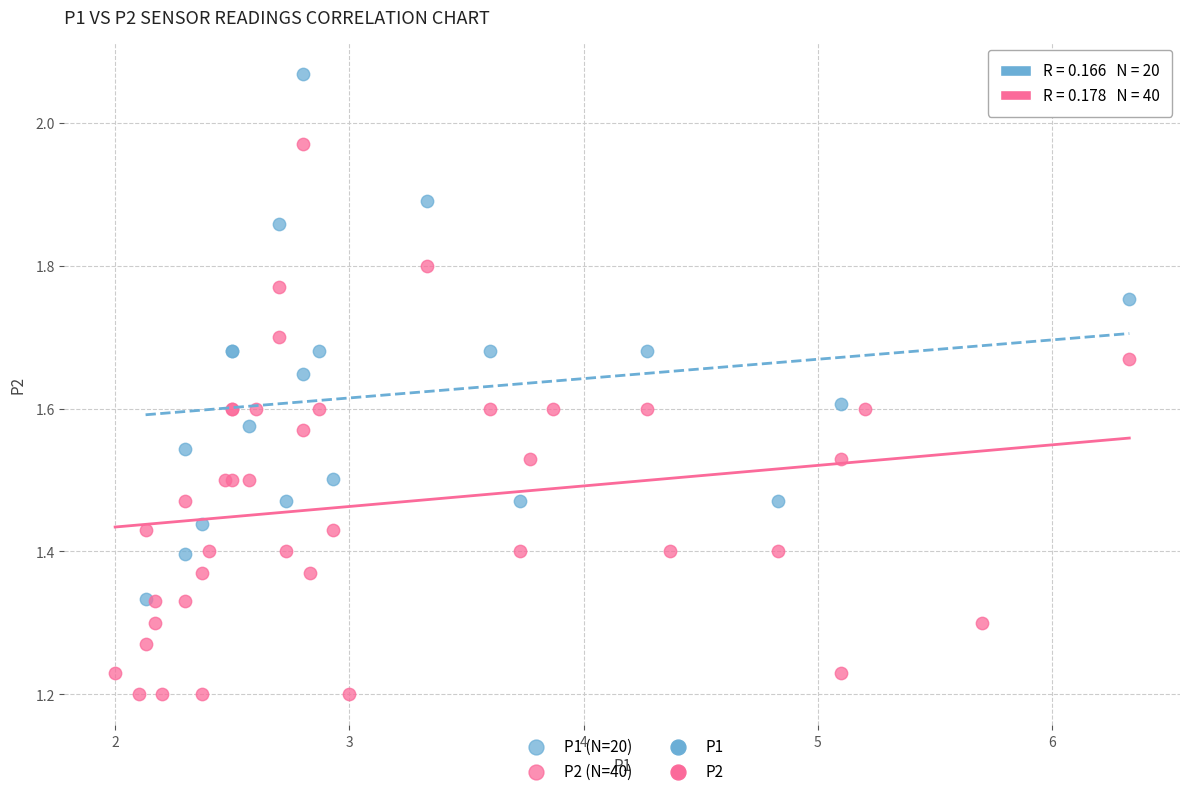

Which series reaches the maximum Y coordinate?

P1 (N=20)